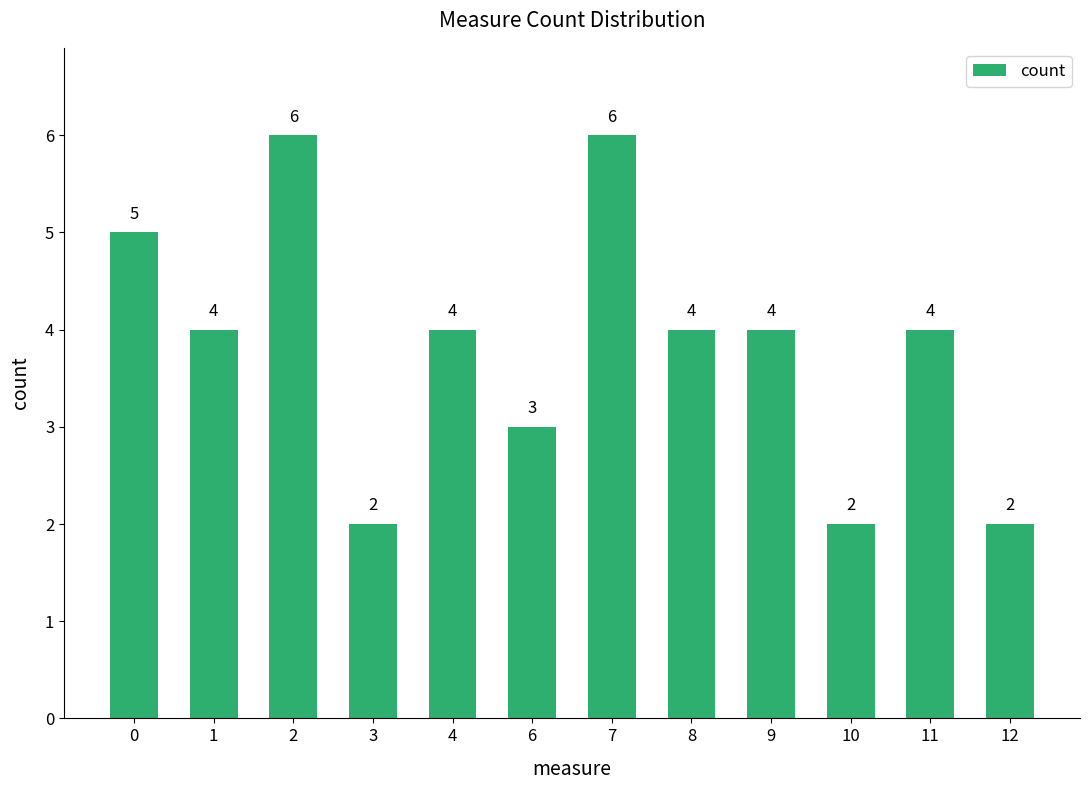

How many data points are less than 4?

4